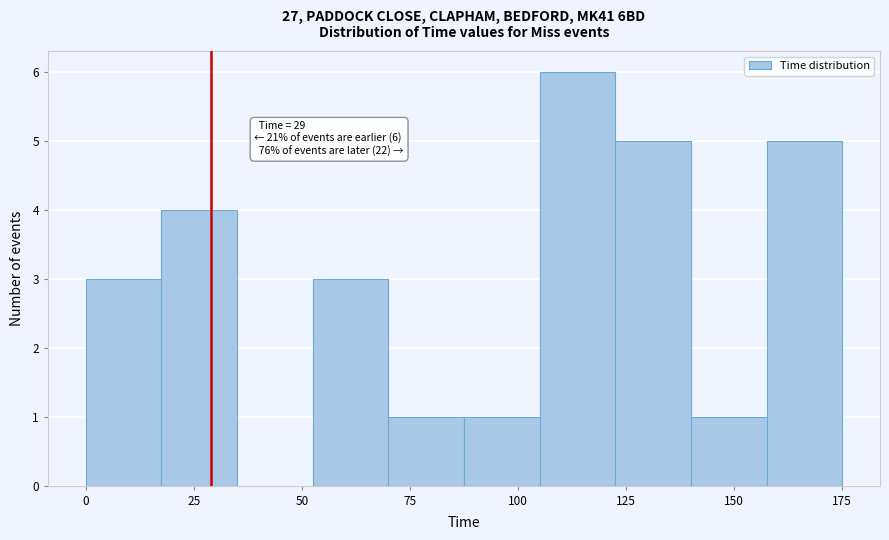

Around what value on the x-axis is the tallest bar? Give the approximate position of its centre, as read against the axis.

115